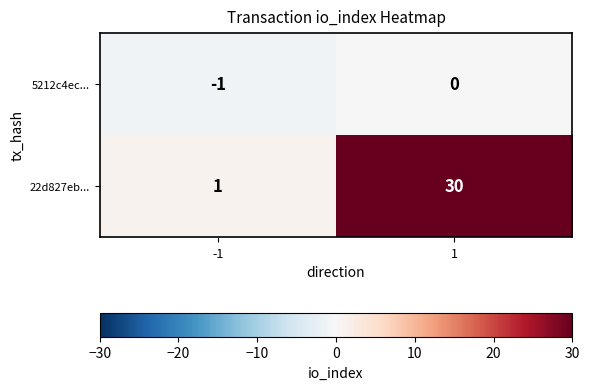

List the series in order of their peak value, lowest first.

5212c4ec..., 22d827eb...